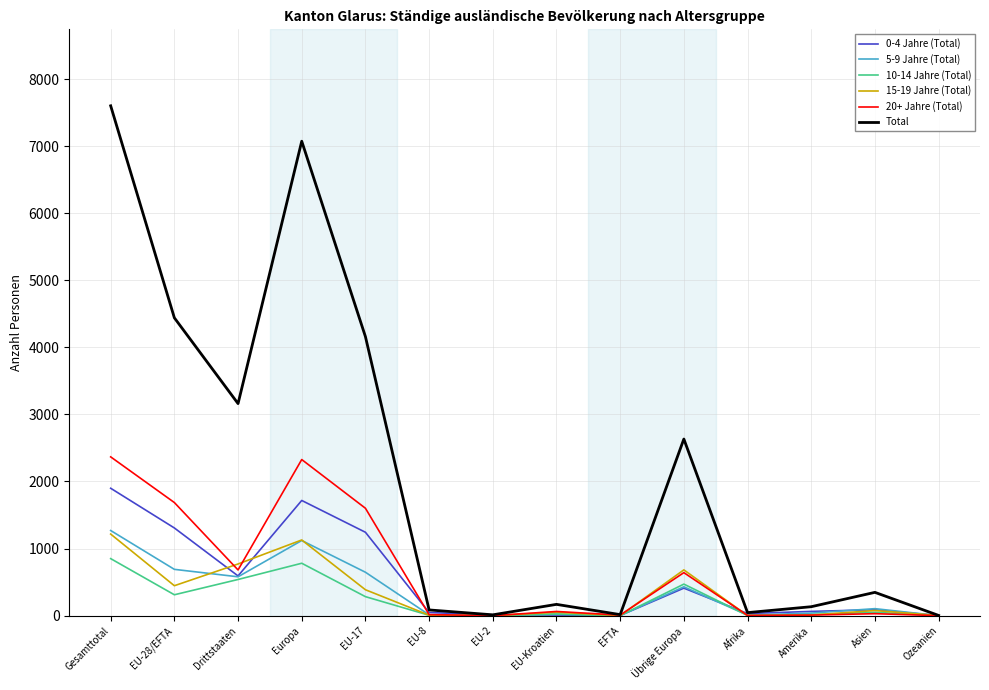

What is the approximate value of 10-14 Jahre (Total) at Ozeanien?

1